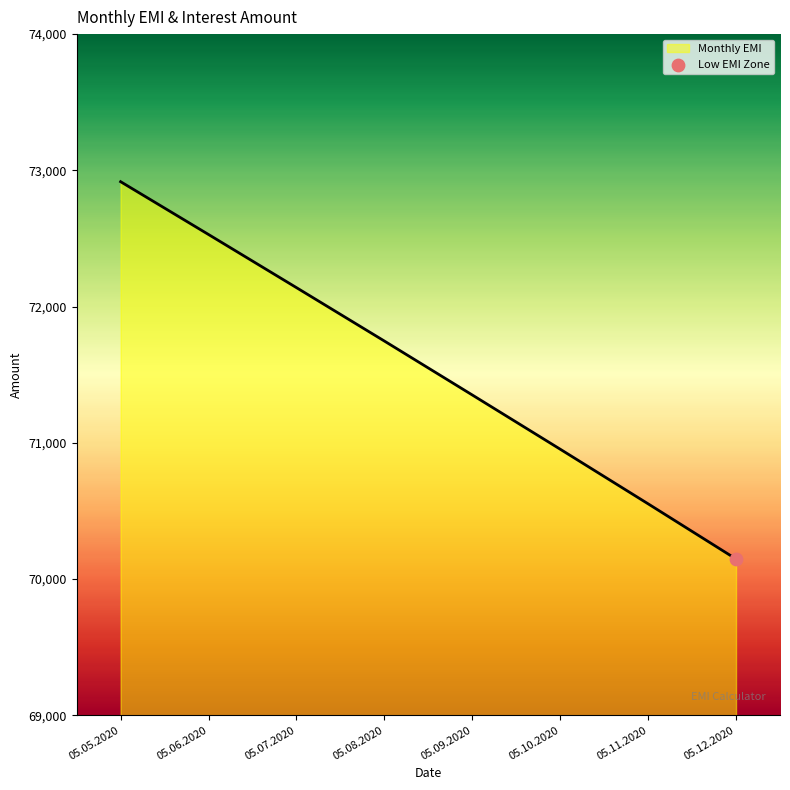

Approximately how many times larger is the value at 05.09.2020 compared to 05.07.2020?

1.0